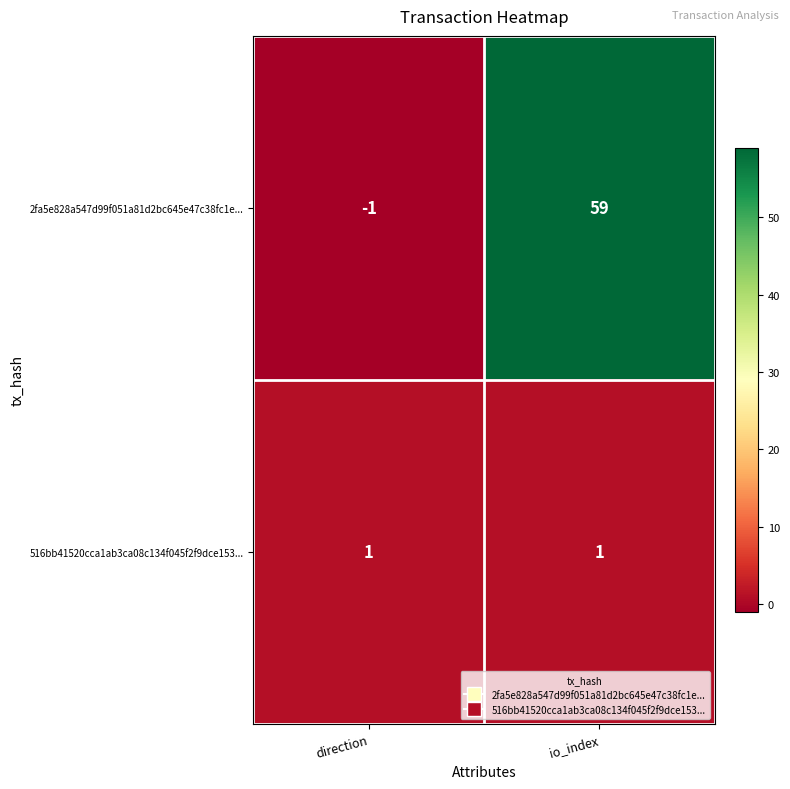

Reading right to left, transcribe all the data shown in this chart.

2fa5e828a547d99f051a81d2bc645e47c38fc1e...: io_index=59	direction=-1
516bb41520cca1ab3ca08c134f045f2f9dce153...: io_index=1	direction=1